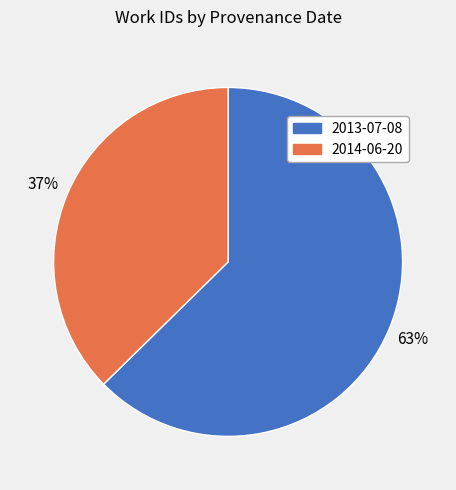

To the nearest percent, what percentage of the pie is 2014-06-20?

37%